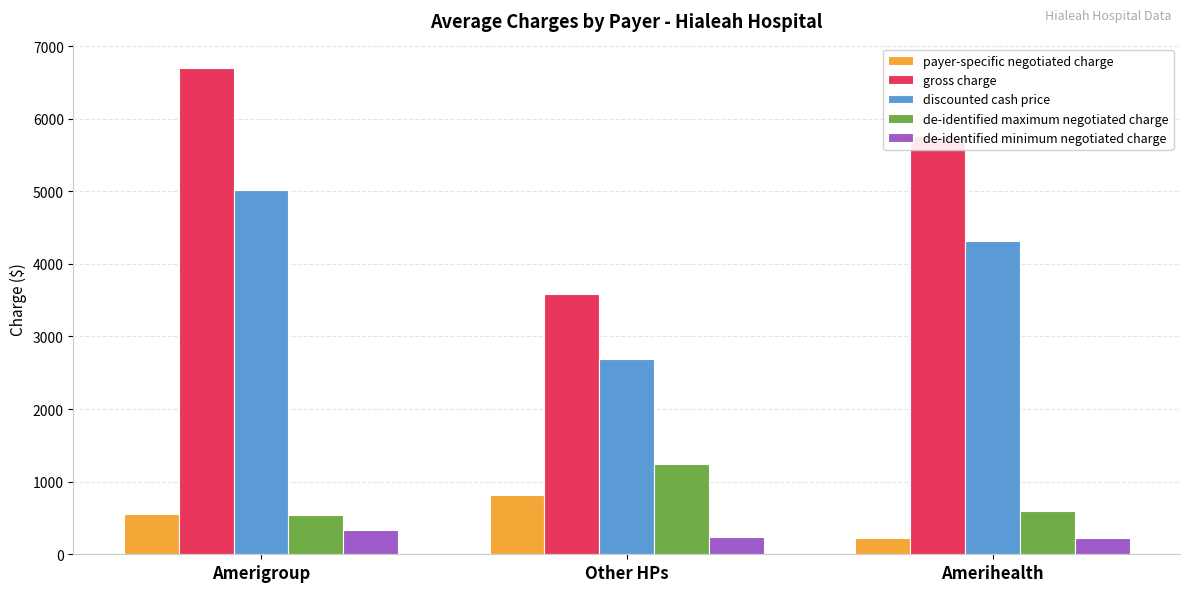

Which series has the largest range (max minus min)?

gross charge